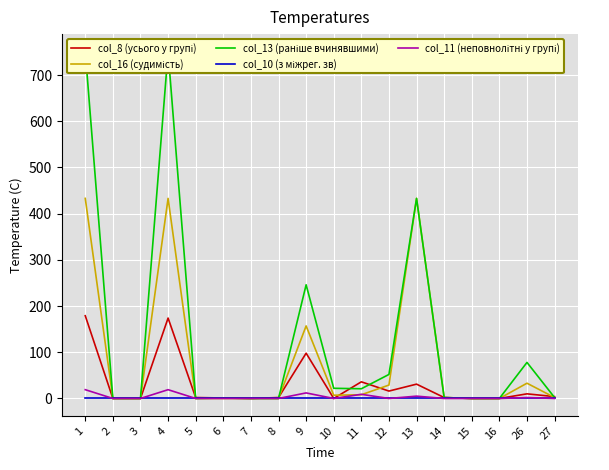

At how many categories does at least one series exceed 179?

4